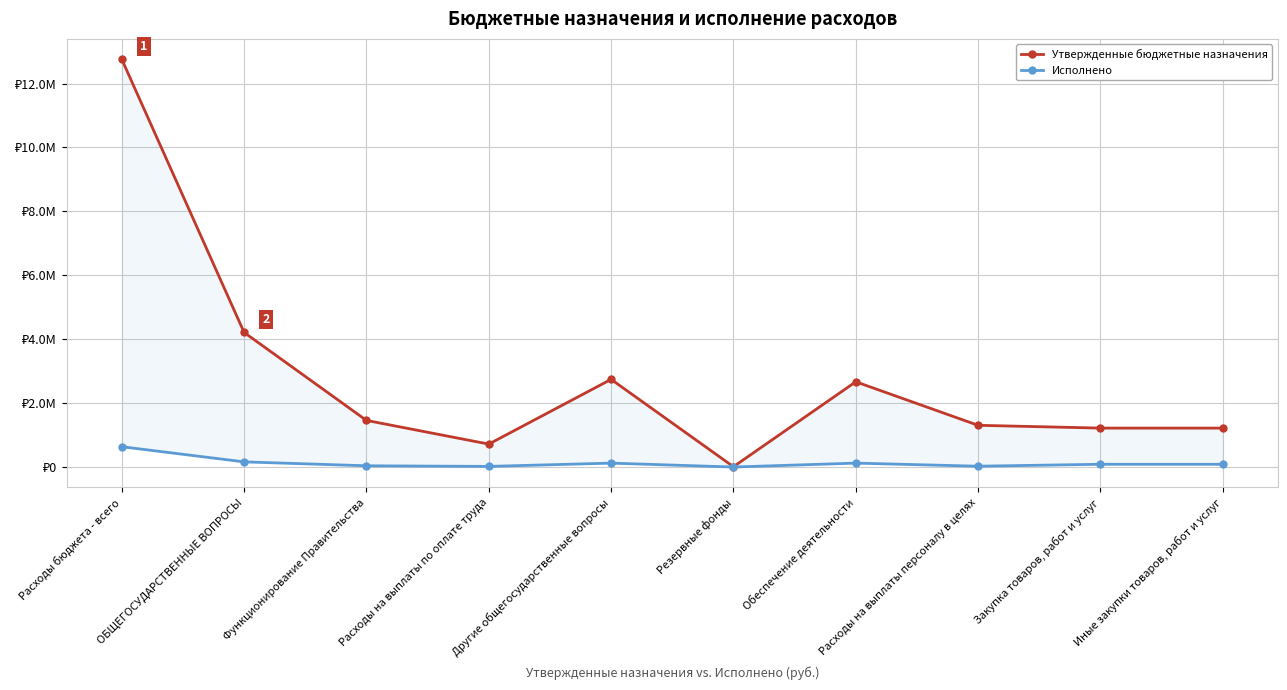

At which label does Исполнено reach its peak?

Расходы бюджета - всего